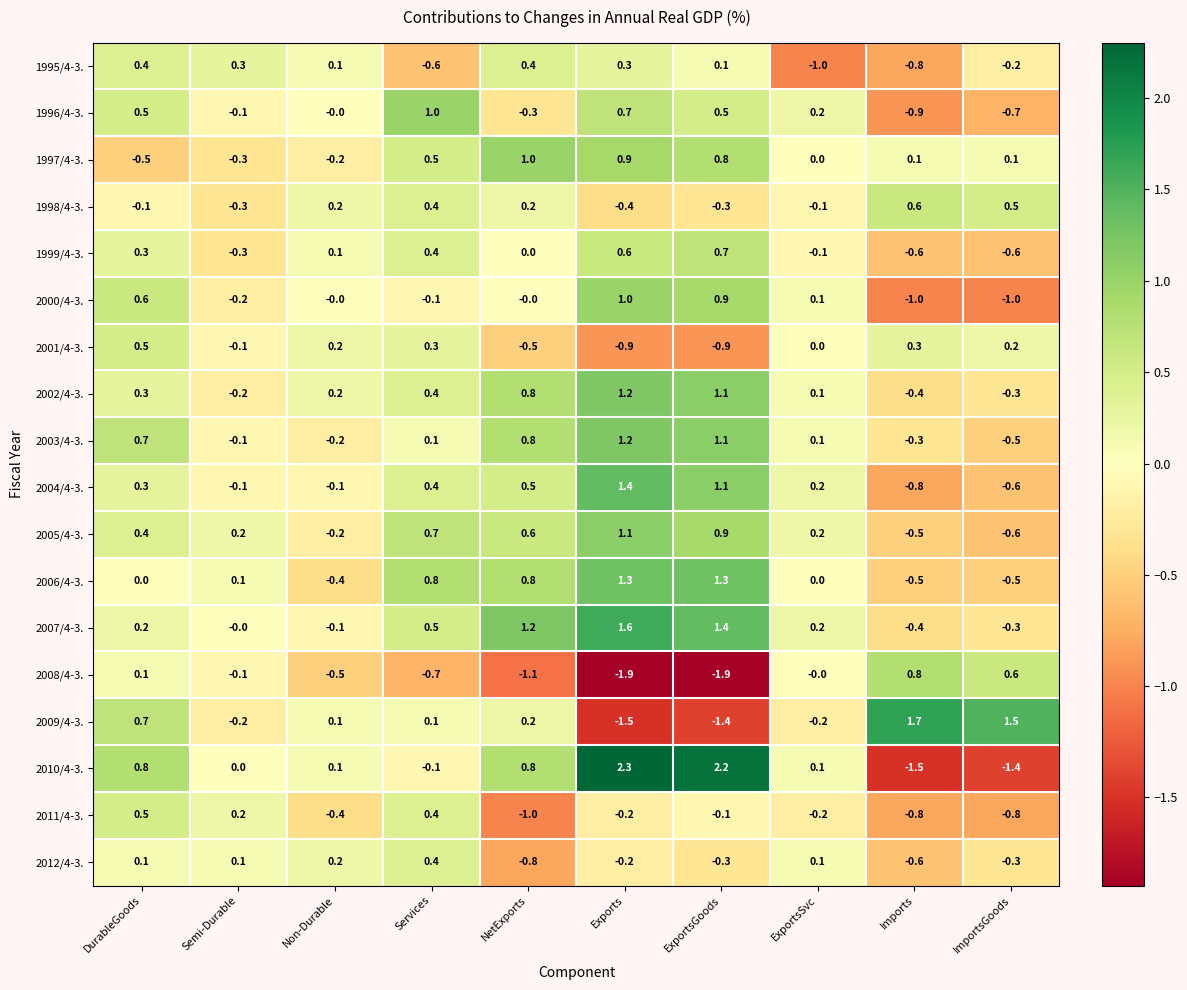

Which category has the highest value across all series?

Exports